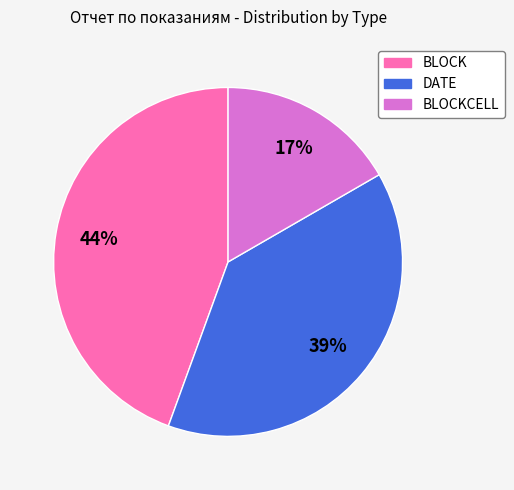

Is there a majority slice in this chart?

No